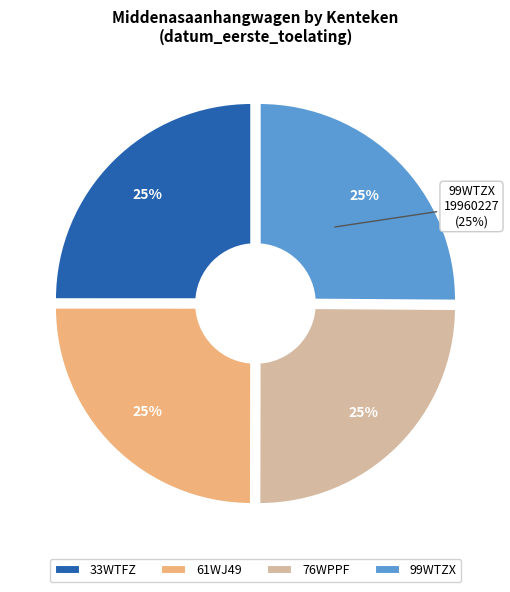

To the nearest percent, what is the combined percentage of 76WPPF and 33WTFZ?

50%